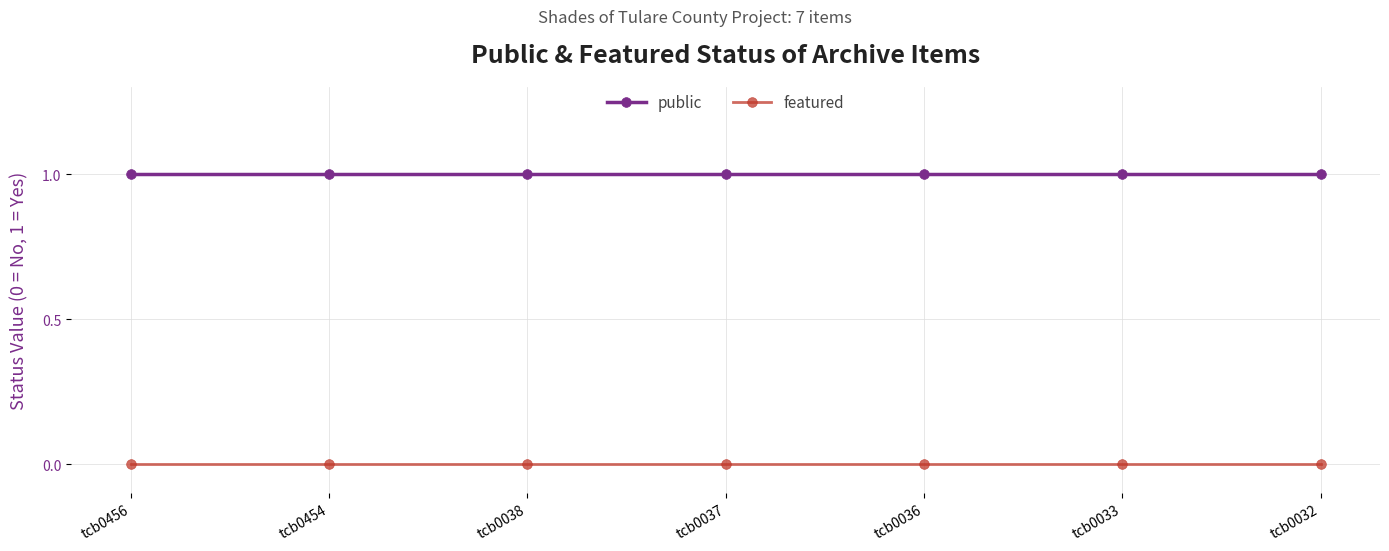

True or false: public and featured intersect in this chart.

False